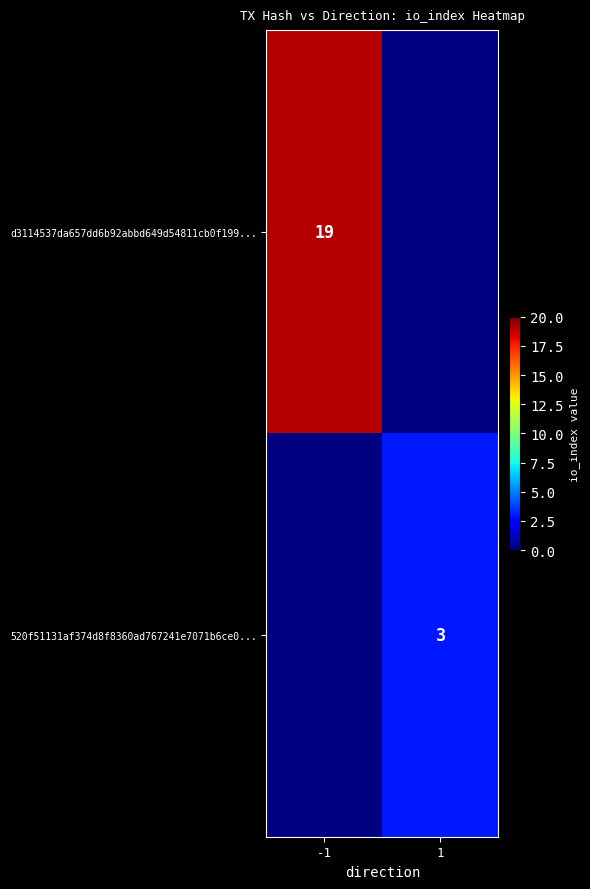

The 520f51131af374d8f8360ad767241e7071b6ce0... series shows 3 at 1. True or false?

True